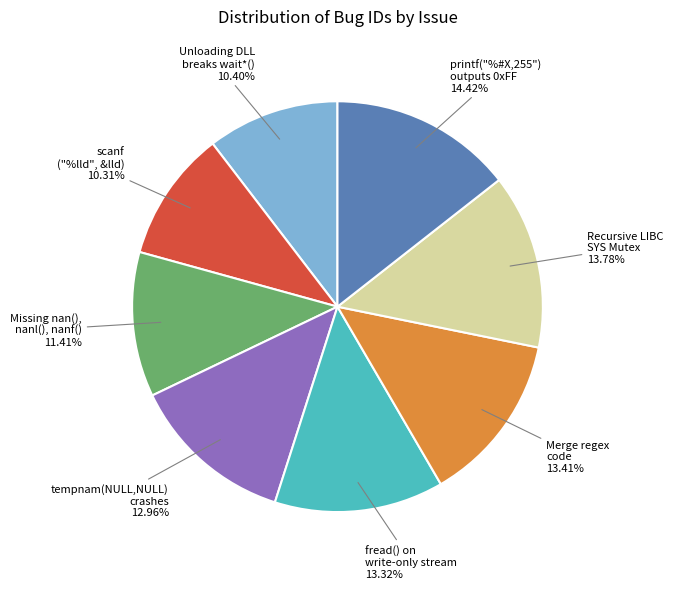

Is there any slice that represents more than half of the pie?

No